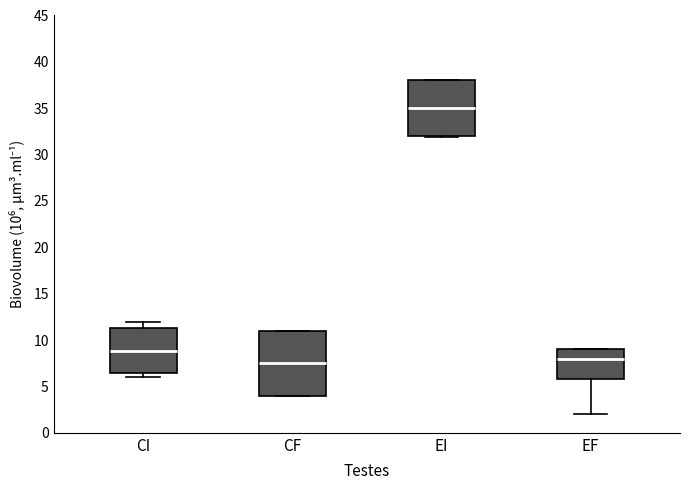

Which box's median line is the lowest?

CF